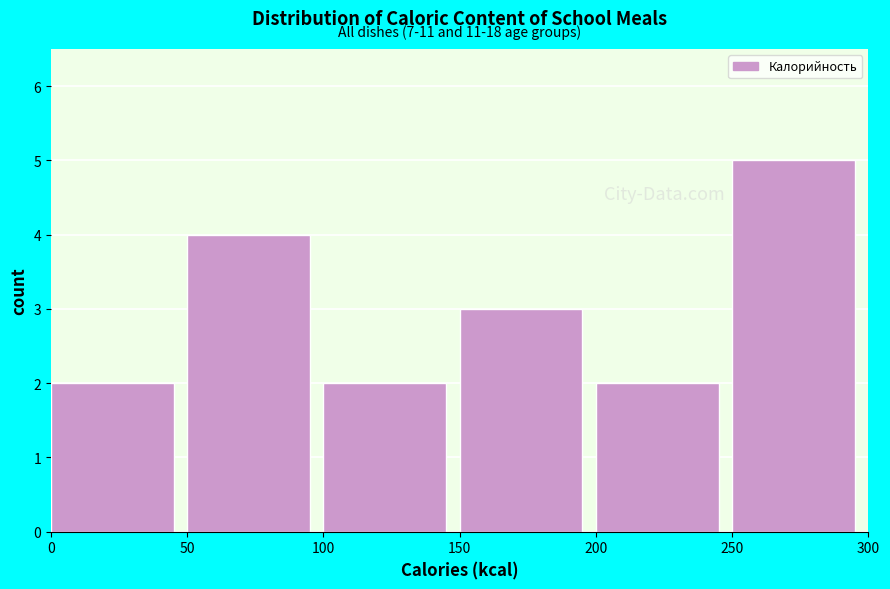

Which range on the x-axis has the tallest bar?

250 to 300